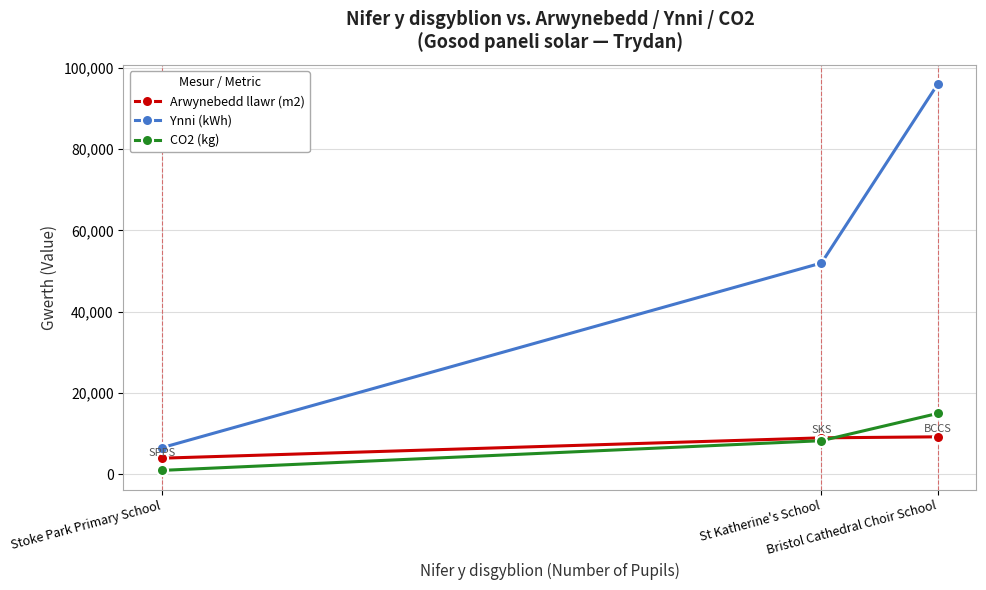

How many Ynni (kWh) values are between 6600 and 96000?

3